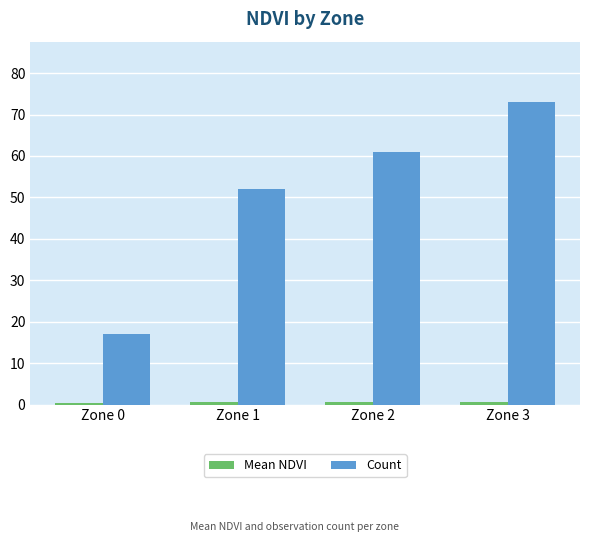

What is the sum of all Count values?

203.0